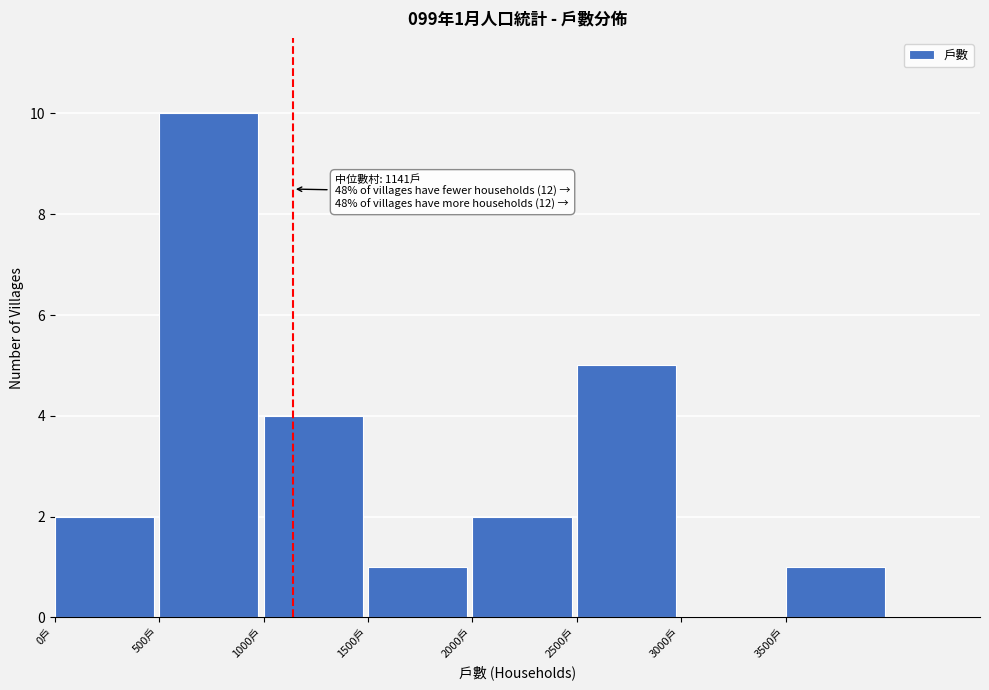

Over which range of the x-axis is the bar tallest?

500 to 1000